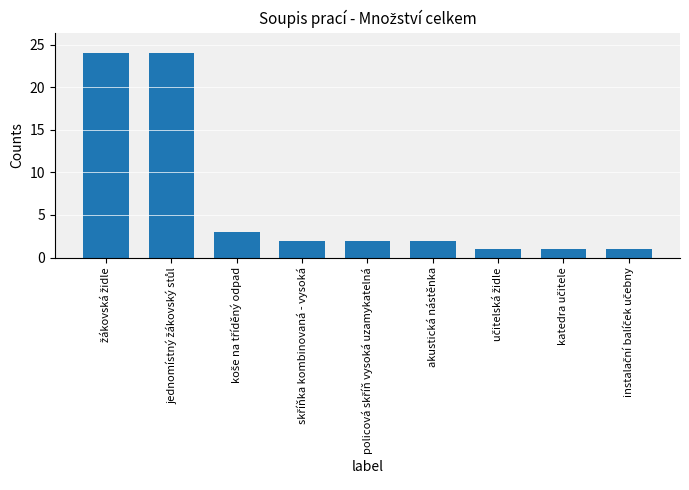

Reading right to left, transcribe all the data shown in this chart.

1	1	1	2	2	2	3	24	24